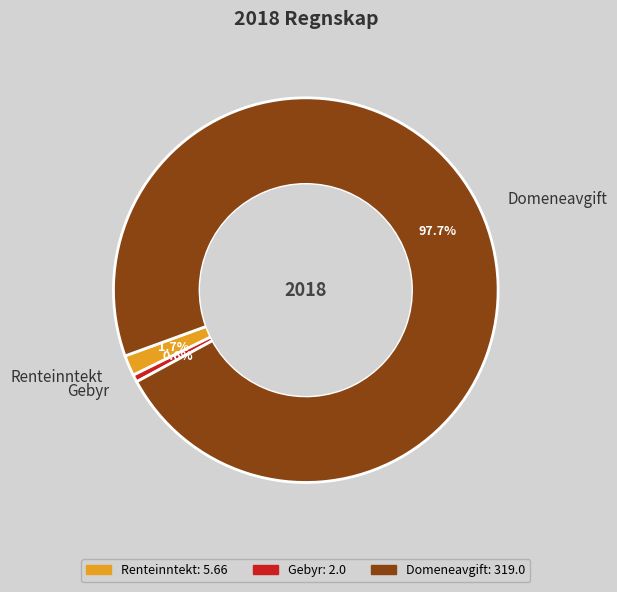

How many segments does this pie chart have?

3